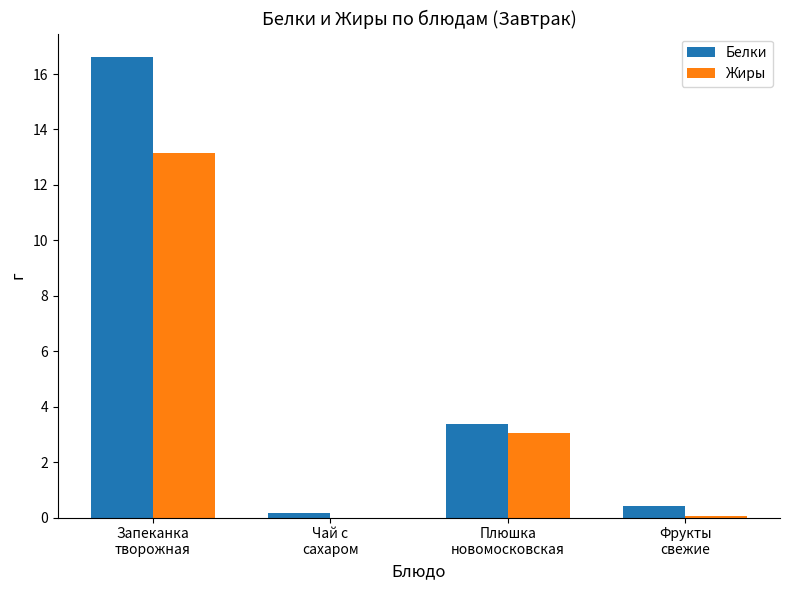

What are all the series names shown in the legend?

Белки, Жиры